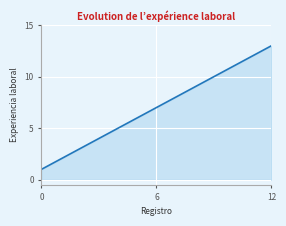

How many values are below 7?

6